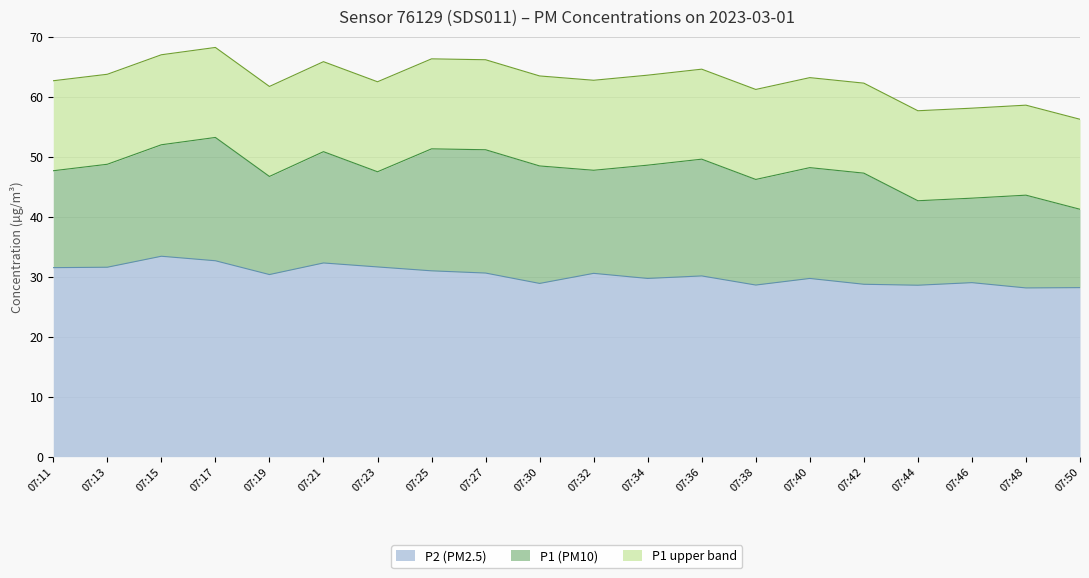

Reading left to right, what are all the values shown in this chart?

P1: 07:11=47.6	07:13=48.7	07:15=52.0	07:17=53.2	07:19=46.7	07:21=50.8	07:23=47.5	07:25=51.3	07:27=51.1	07:30=48.5	07:32=47.7	07:34=48.6	07:36=49.6	07:38=46.2	07:40=48.2	07:42=47.2	07:44=42.6	07:46=43.1	07:48=43.6	07:50=41.2
P2: 07:11=31.5	07:13=31.6	07:15=33.4	07:17=32.6	07:19=30.4	07:21=32.3	07:23=31.6	07:25=31.0	07:27=30.6	07:30=28.9	07:32=30.6	07:34=29.7	07:36=30.1	07:38=28.6	07:40=29.7	07:42=28.7	07:44=28.6	07:46=29.0	07:48=28.1	07:50=28.2